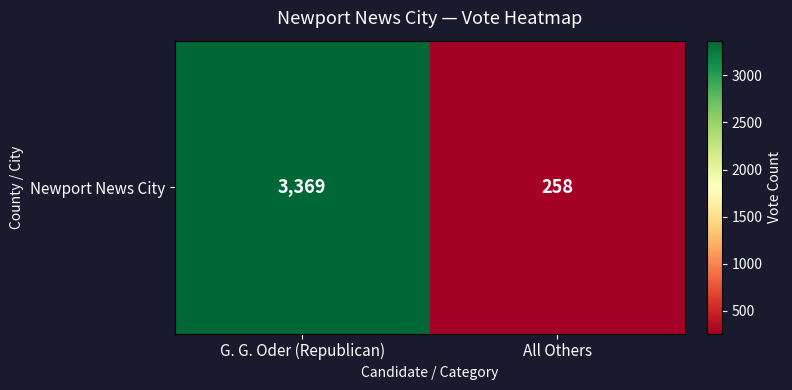

What is the change in value from G. G. Oder (Republican) to All Others?

-3111